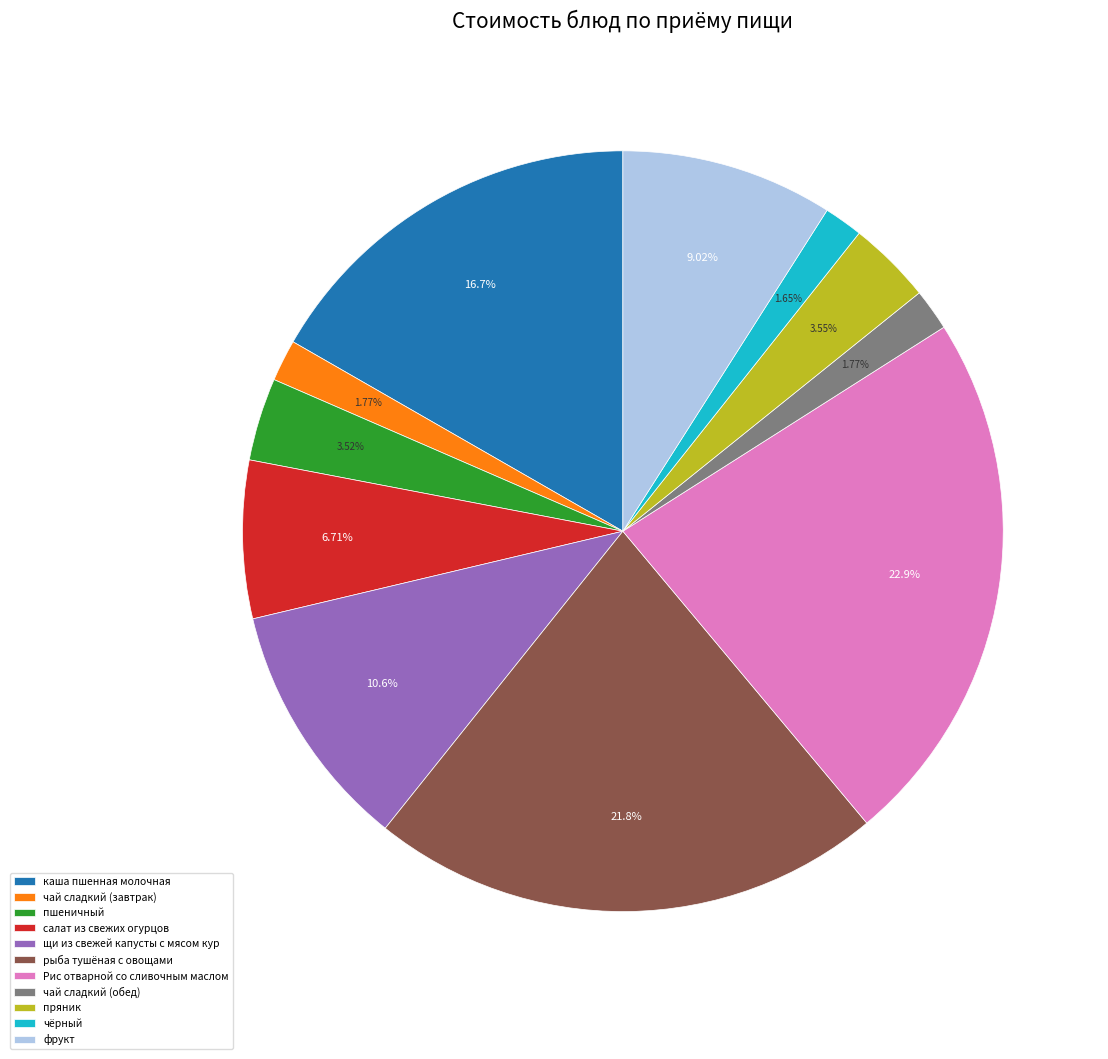

How many segments does this pie chart have?

11